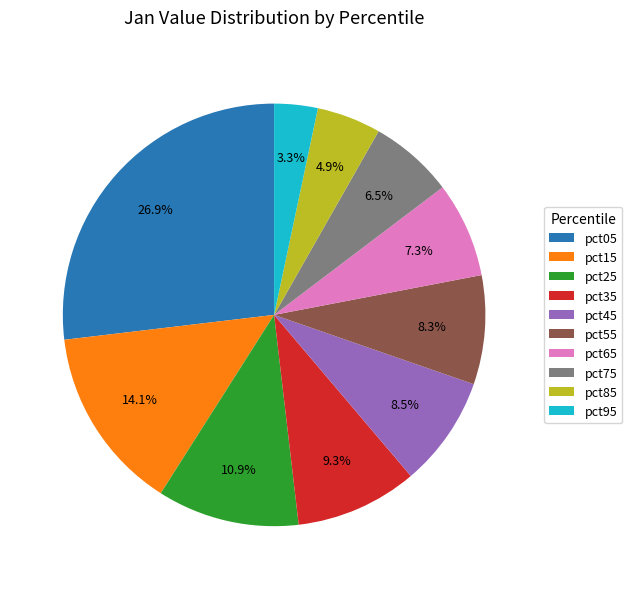

What is the largest slice in the pie chart?

pct05